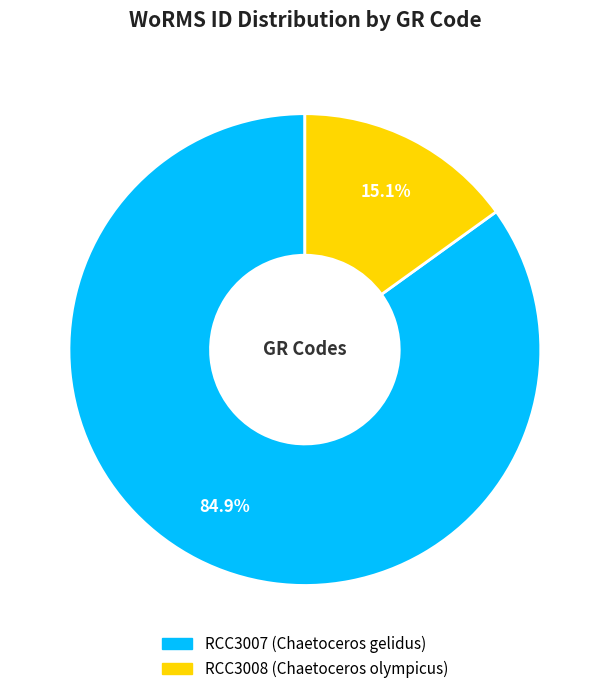

Is there any slice that represents more than half of the pie?

Yes